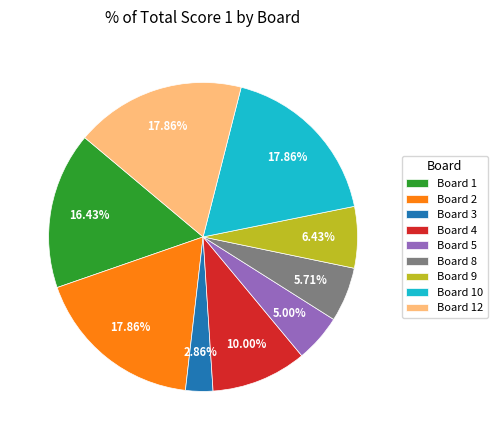

Is there any slice that represents more than half of the pie?

No